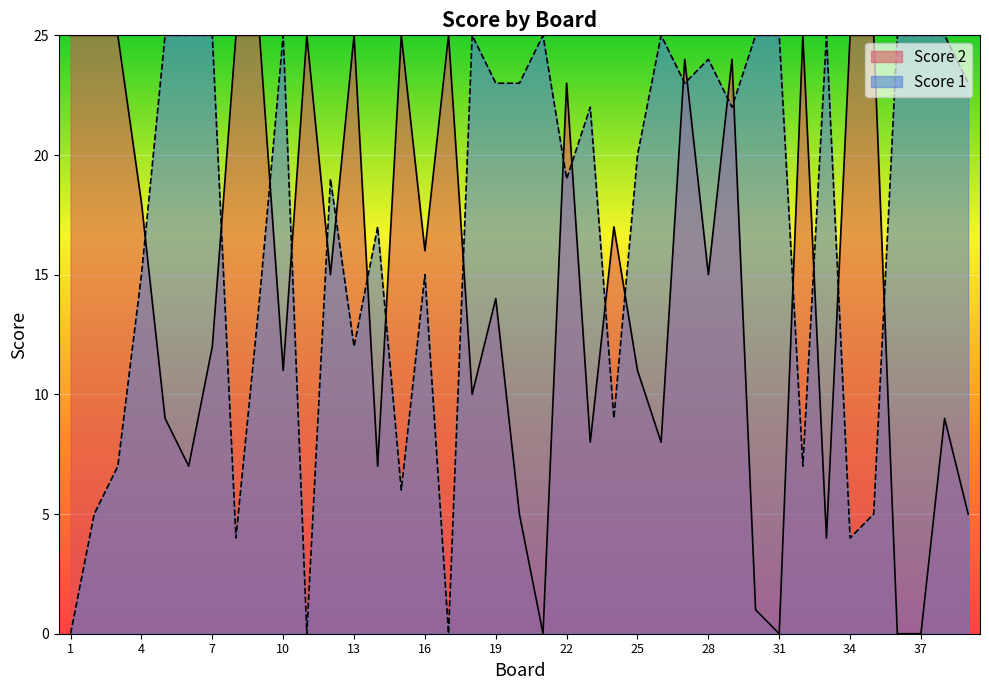

What is the total value across all series at 38?

34